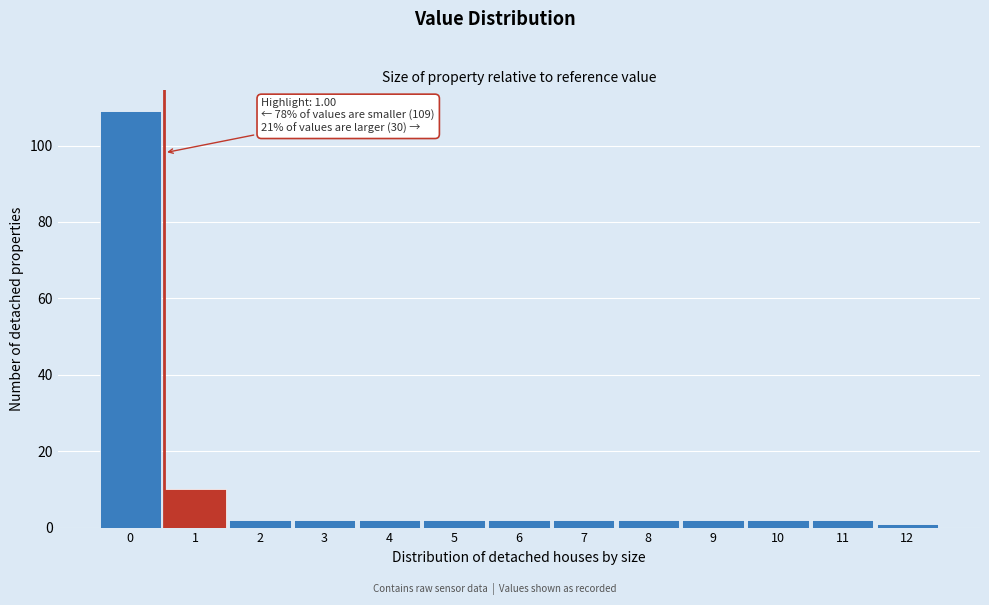

Reading left to right, what are all the values shown in this chart?

0=109	1=10	2=2	3=2	4=2	5=2	6=2	7=2	8=2	9=2	10=2	11=2	12=1